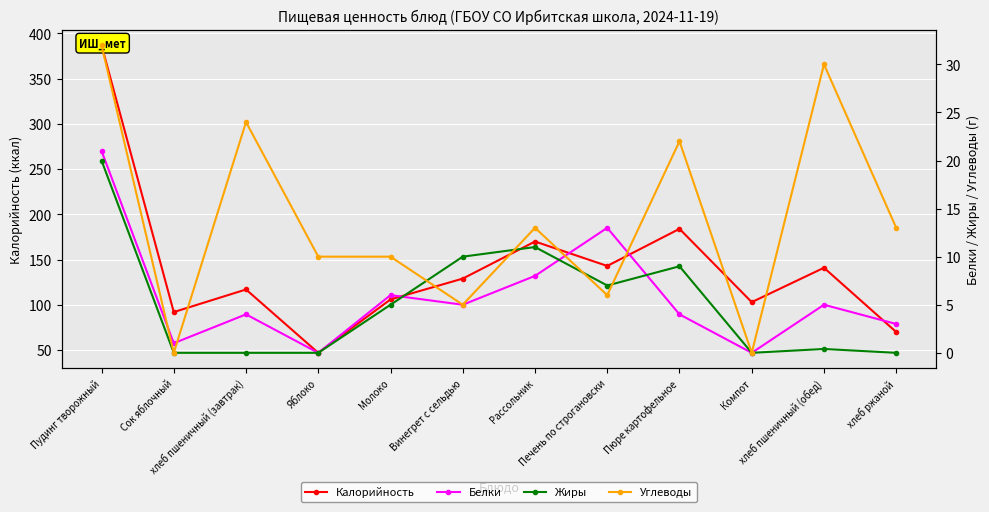

How many series are shown in this chart?

4